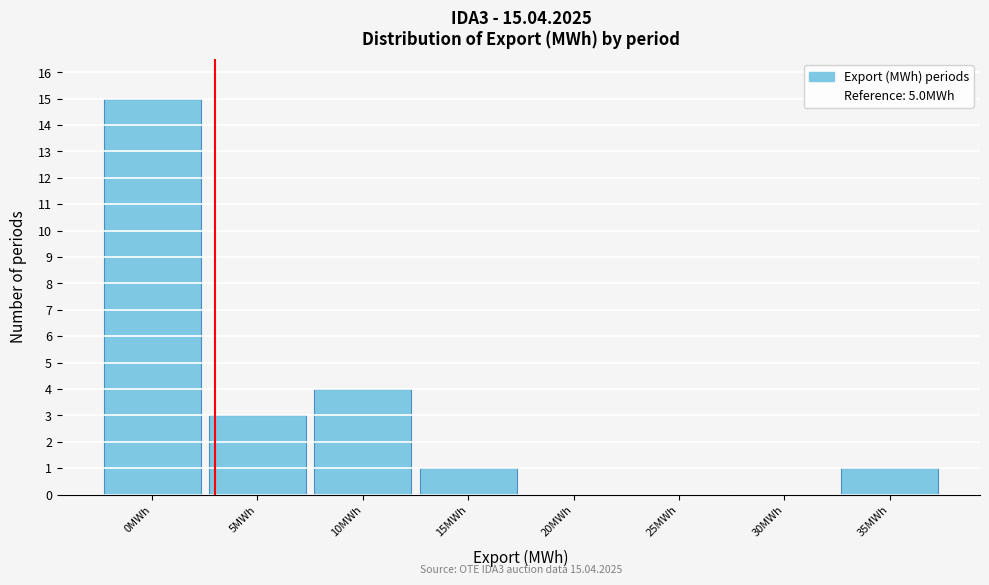

Reading left to right, list all the values displayed in this chart.

0MWh=15	5MWh=3	10MWh=4	15MWh=1	20MWh=0	25MWh=0	30MWh=0	35MWh=1